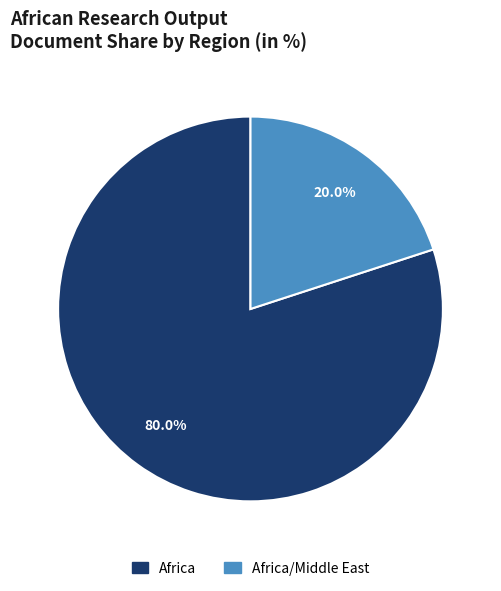

Is there any slice that represents more than half of the pie?

Yes